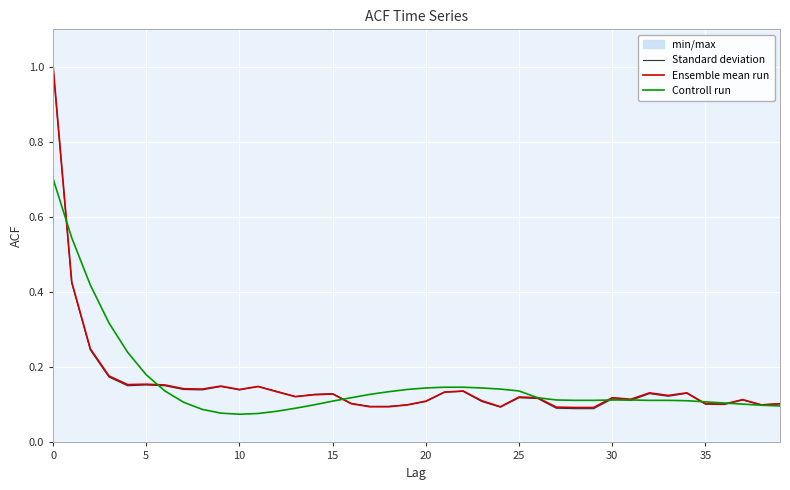

What is the highest value of the Controll run series?

0.7